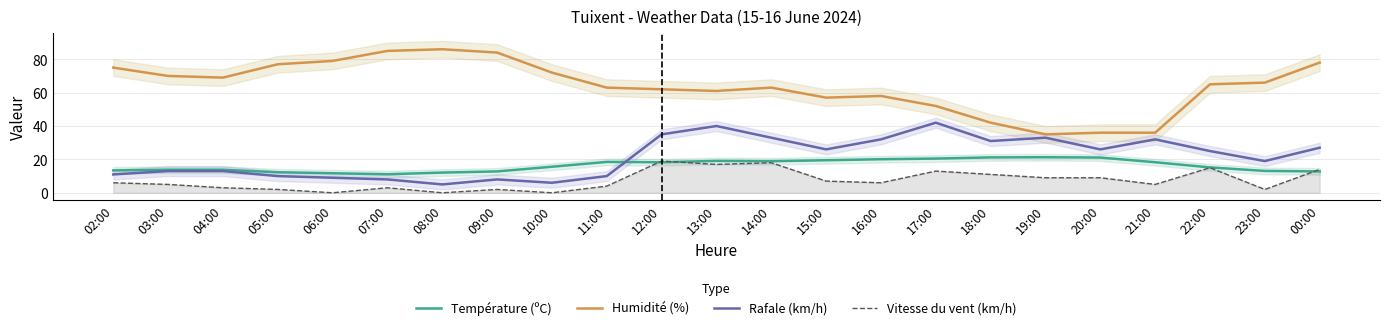

What is the difference between the Rafale (km/h) values at 18:00 and 23:00?

12.0